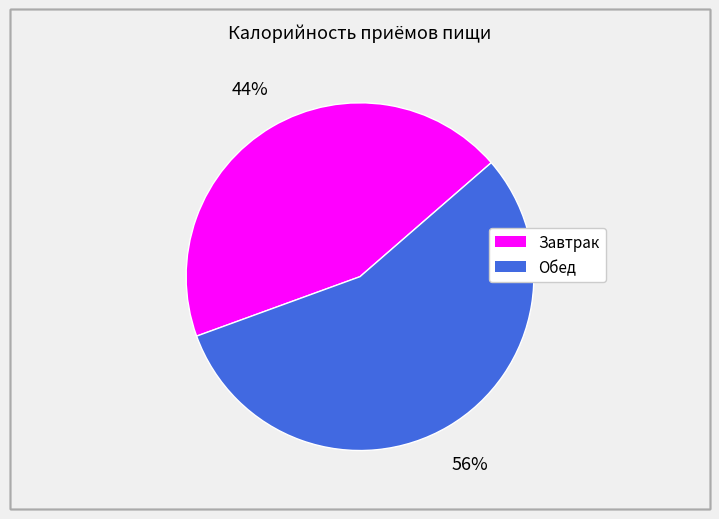

Between Обед and Завтрак, which is larger?

Обед